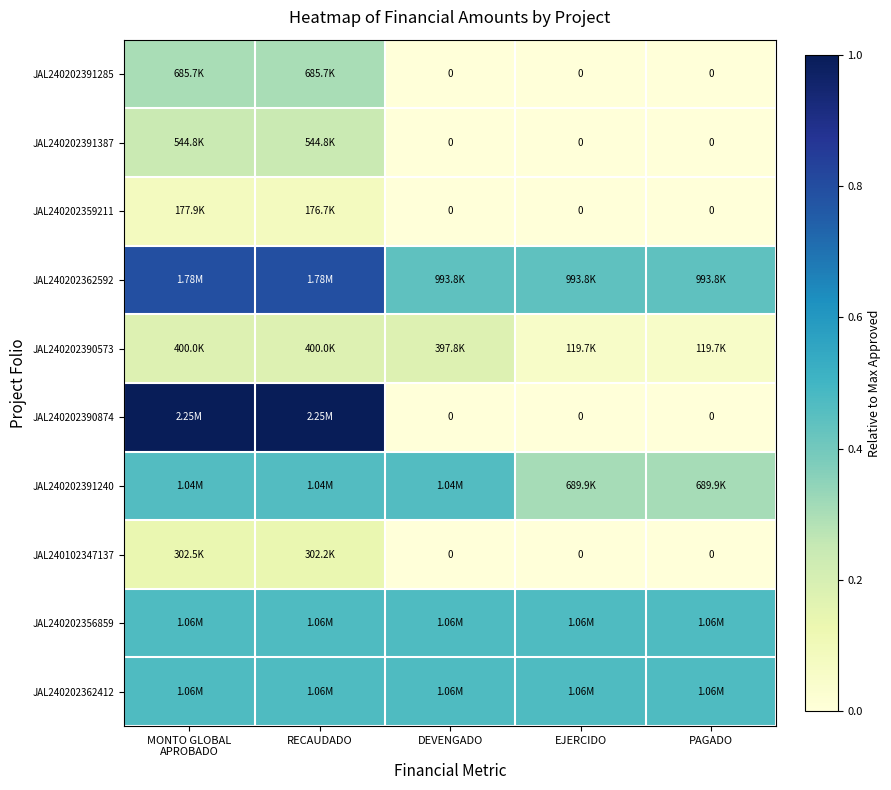

Which category has the highest value across all series?

MONTO GLOBAL
APROBADO